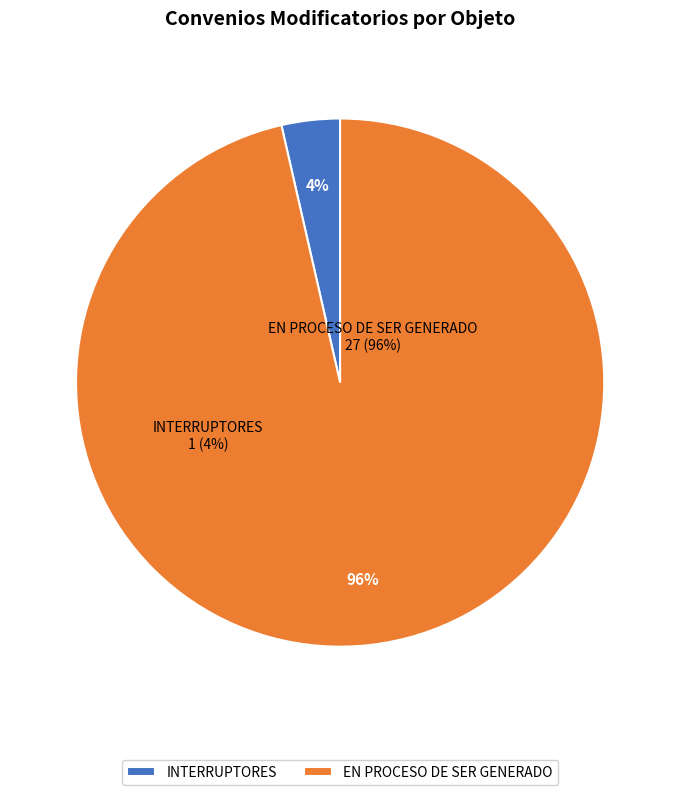

Is there a majority slice in this chart?

Yes